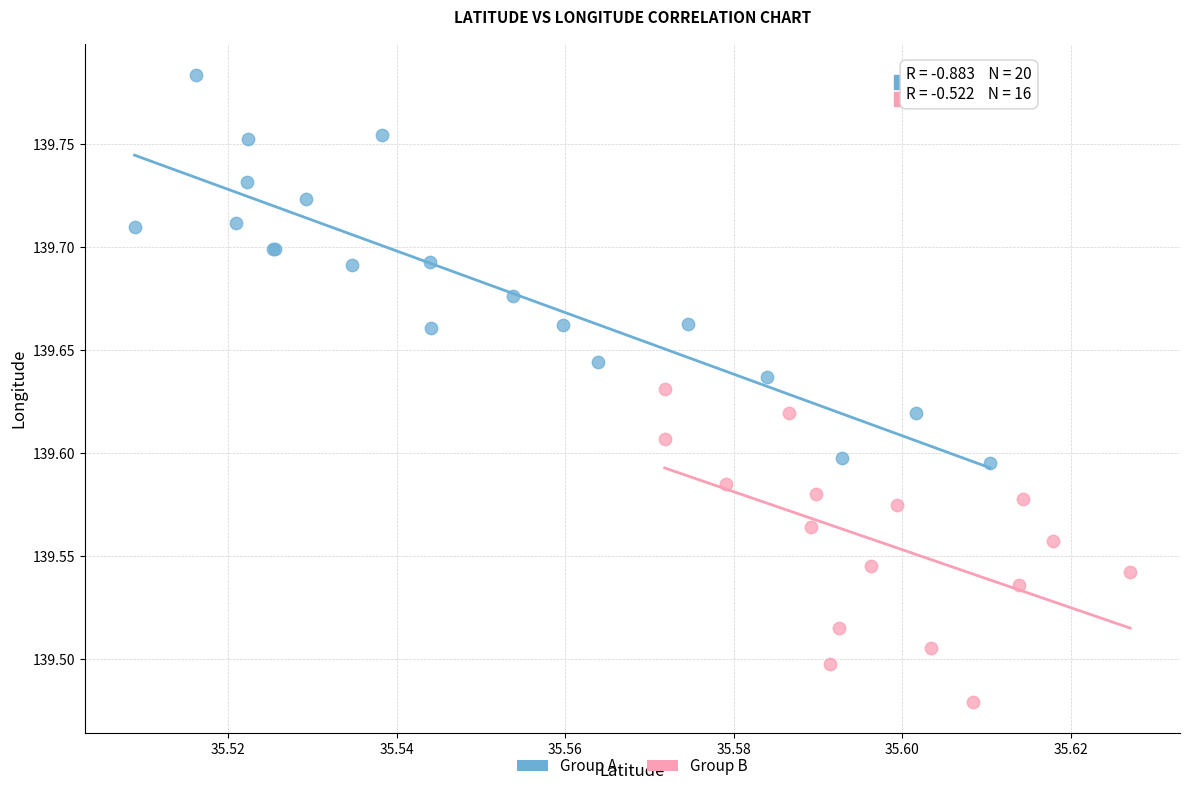

Which series reaches the maximum Y coordinate?

Group A